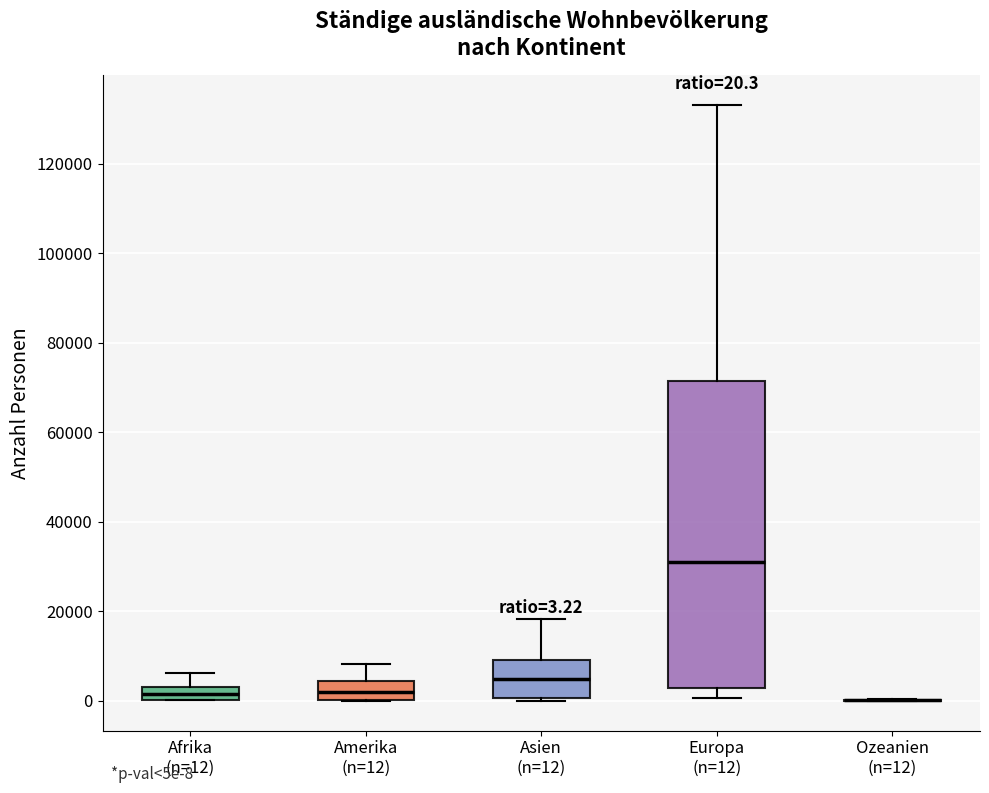

Which box is the tallest, from its lower edge to its upper edge?

Europa (n=12)